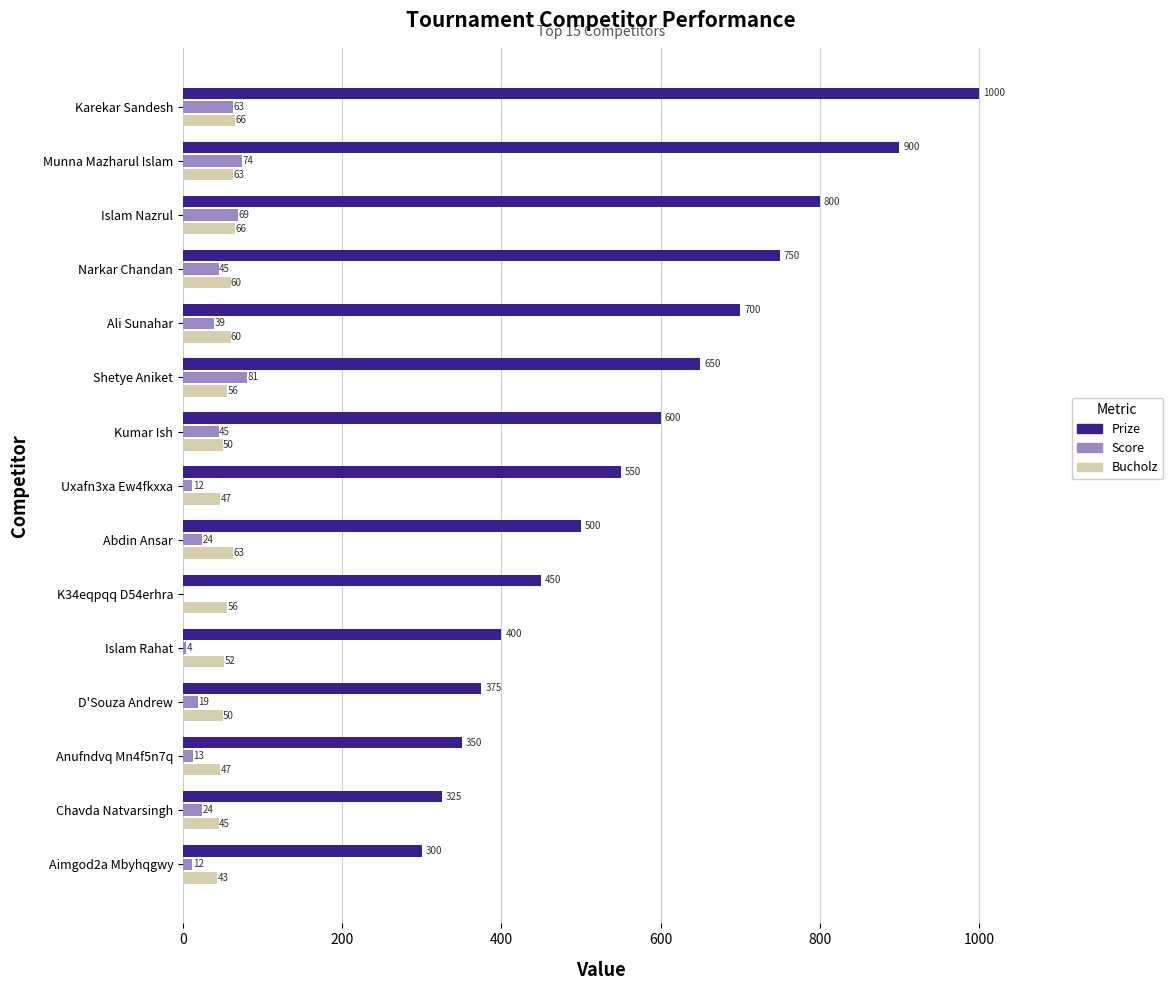

The value of Score at Aimgod2a Mbyhqgwy is 12. True or false?

True